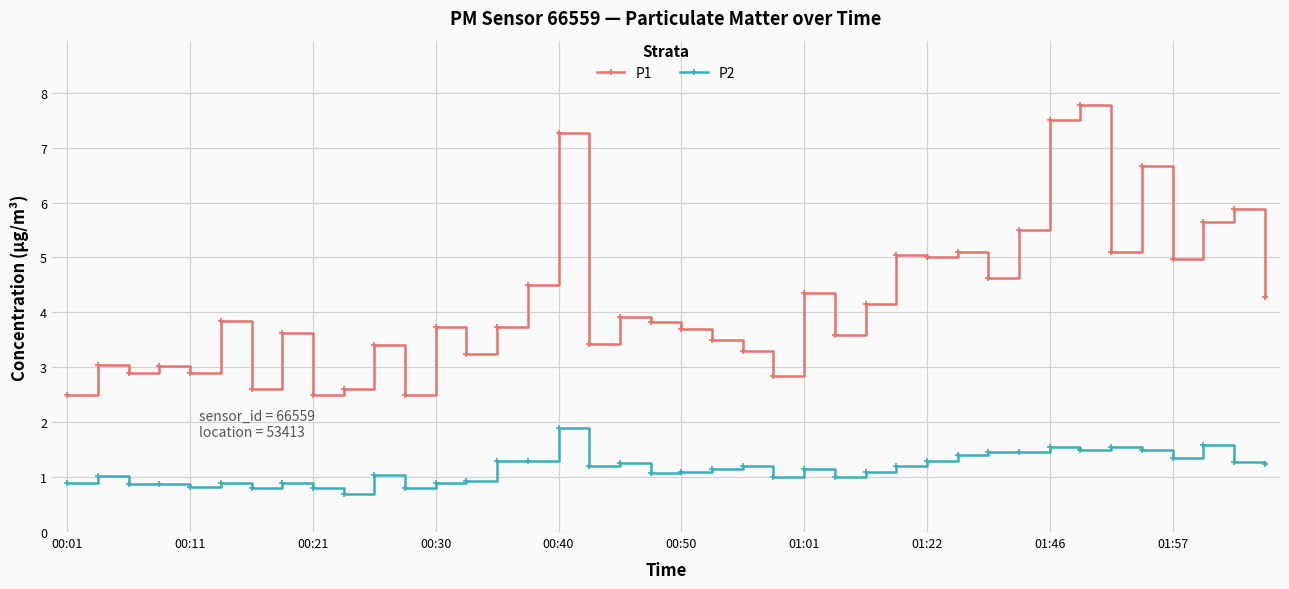

True or false: P2 and P1 cross at least once.

False